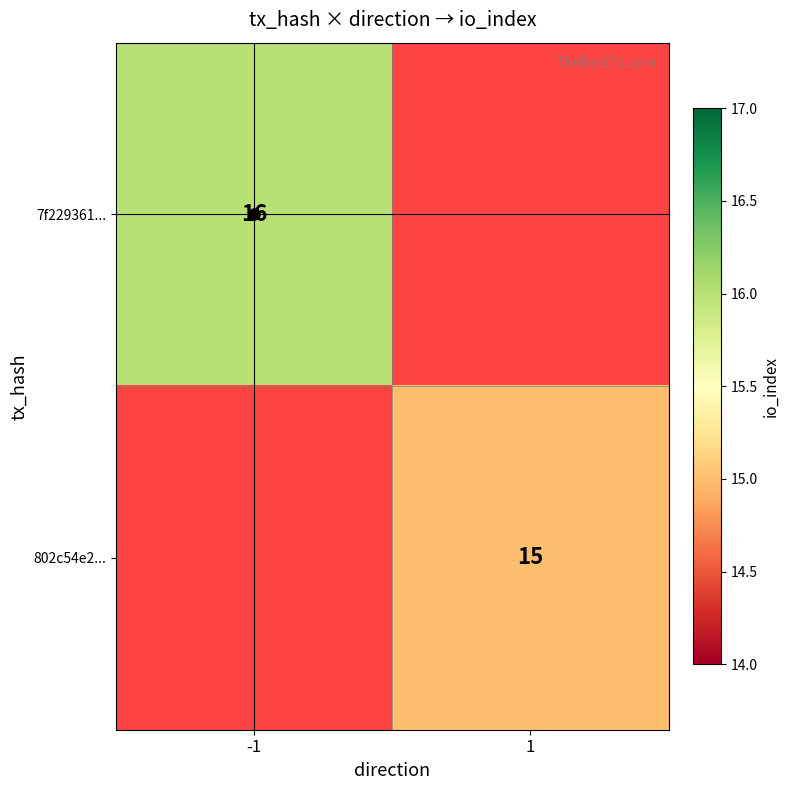

At which category does the chart reach its minimum across all series?

1